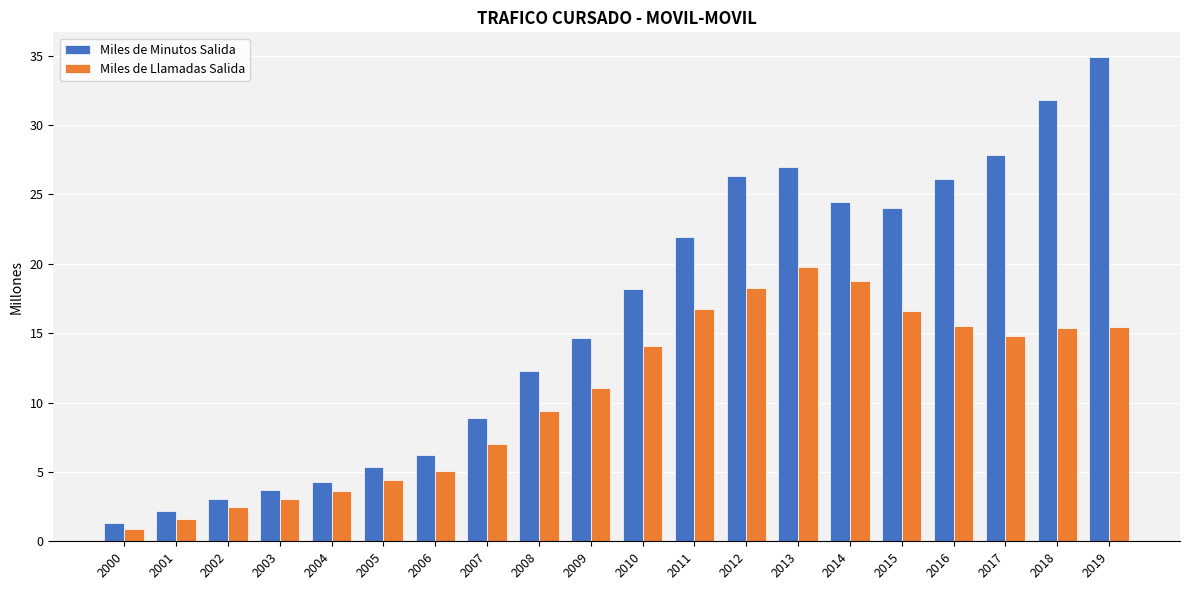

Which series has the largest total across all categories?

Miles de Minutos Salida